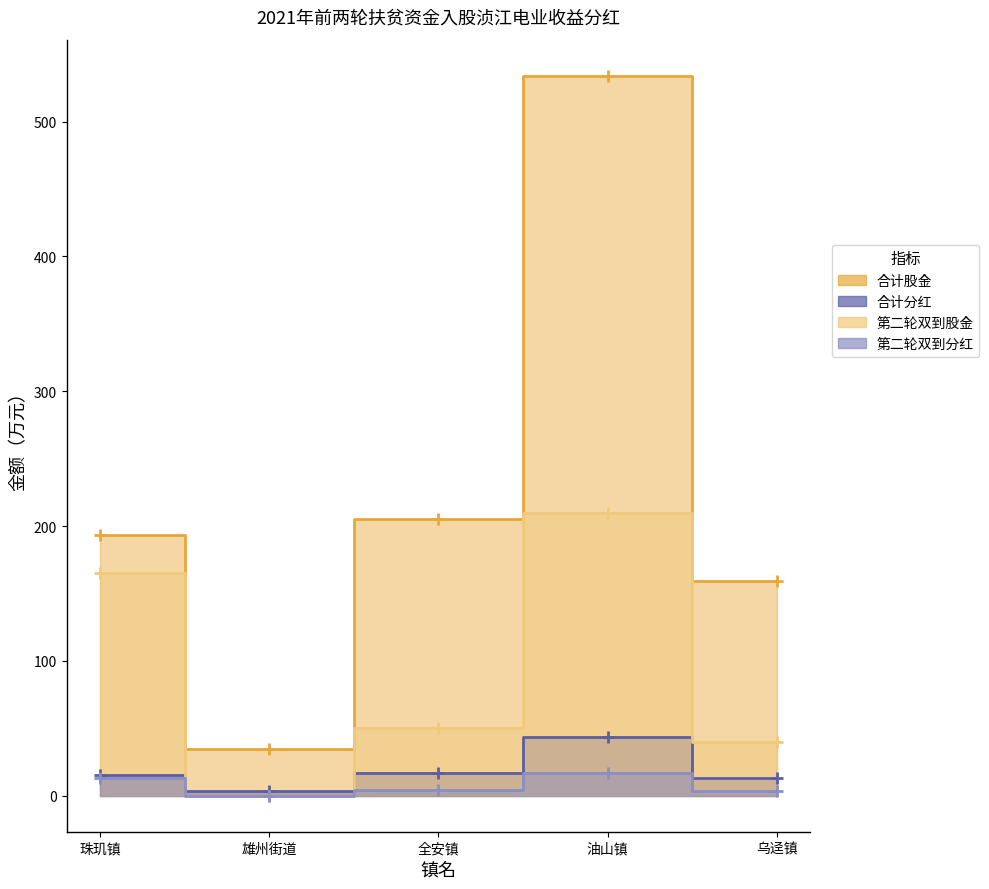

Which series has the largest range (max minus min)?

合计股金